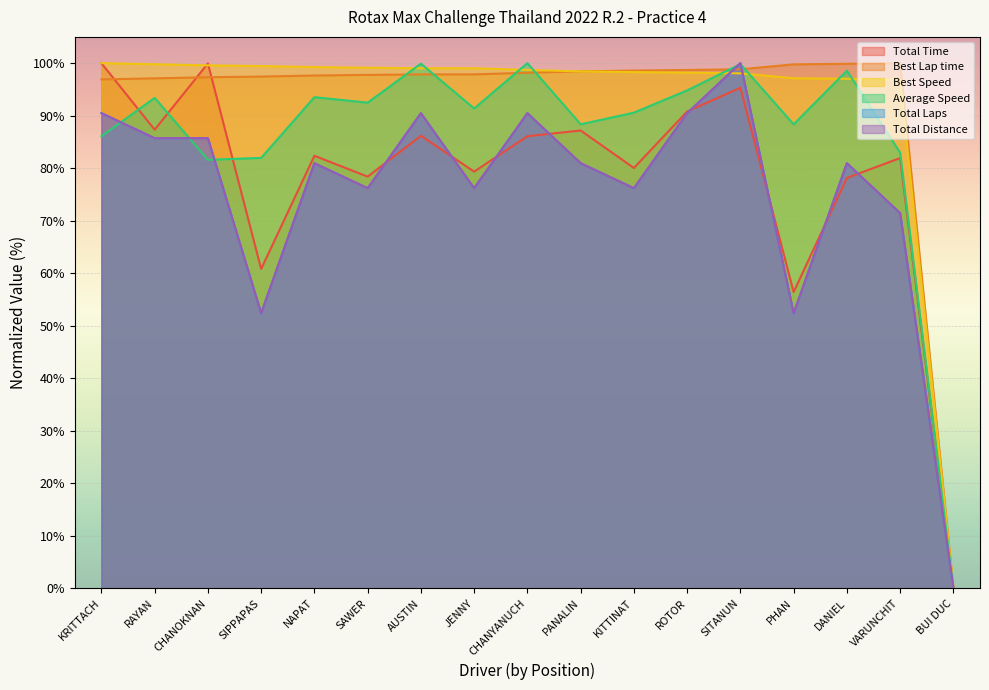

What is the highest value of the Total Time series?

100.0